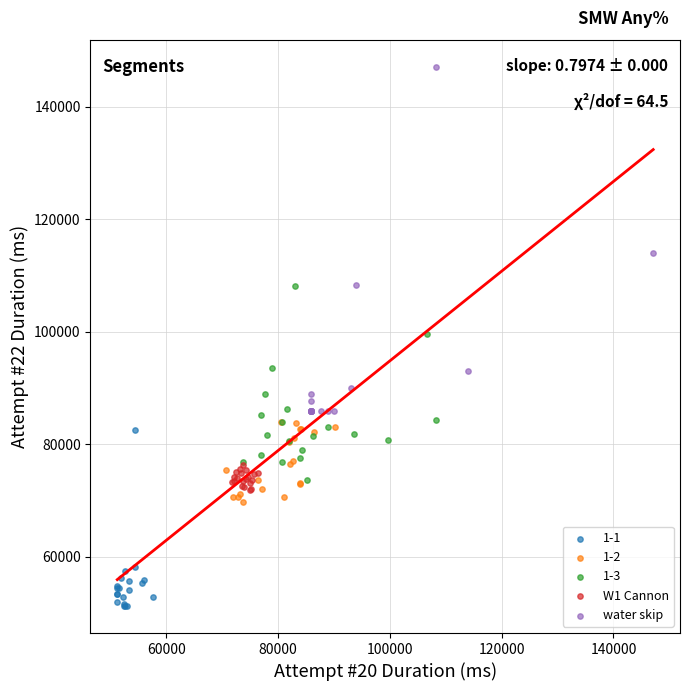

Which series has the largest Y range (max minus min)?

water skip